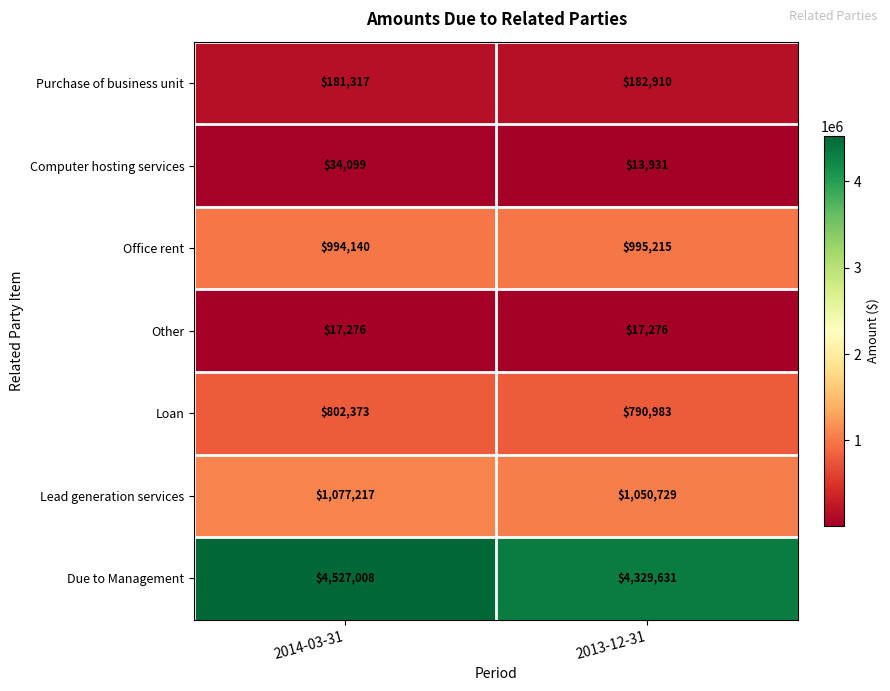

The value of Computer hosting services at 2013-12-31 is 13931. True or false?

True